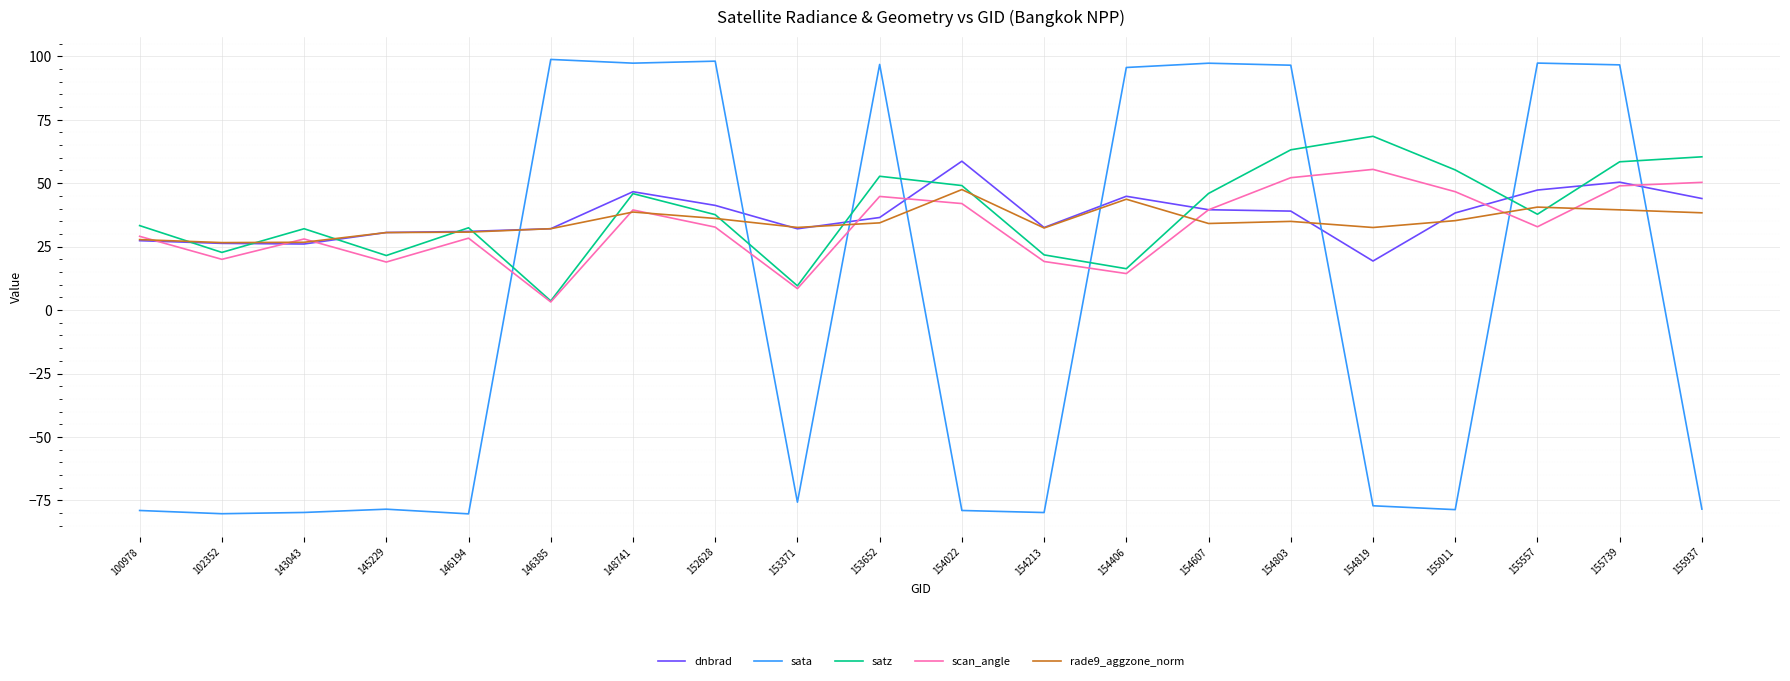

Does the chart have visible grid lines?

Yes